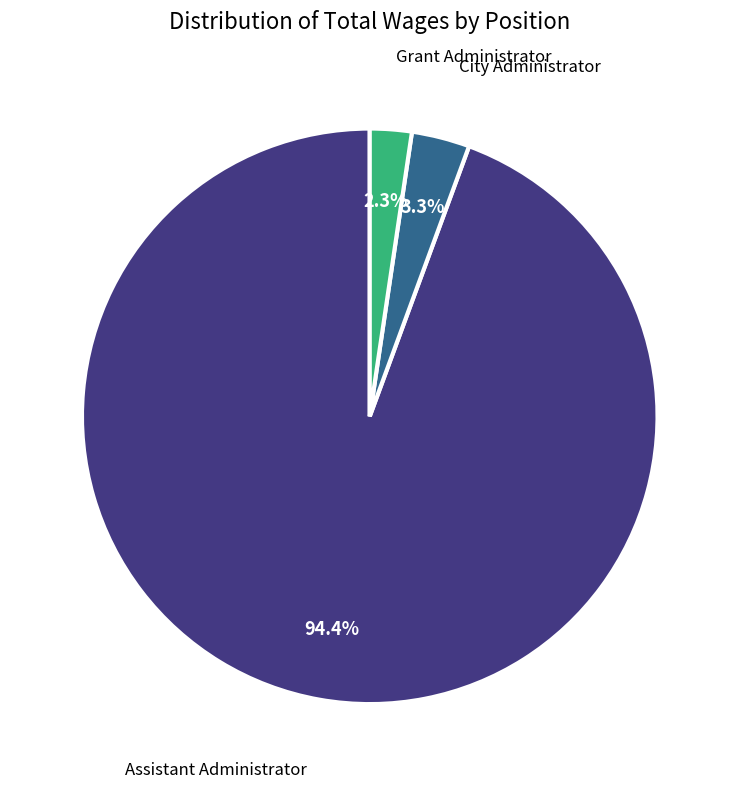

Is there a majority slice in this chart?

Yes